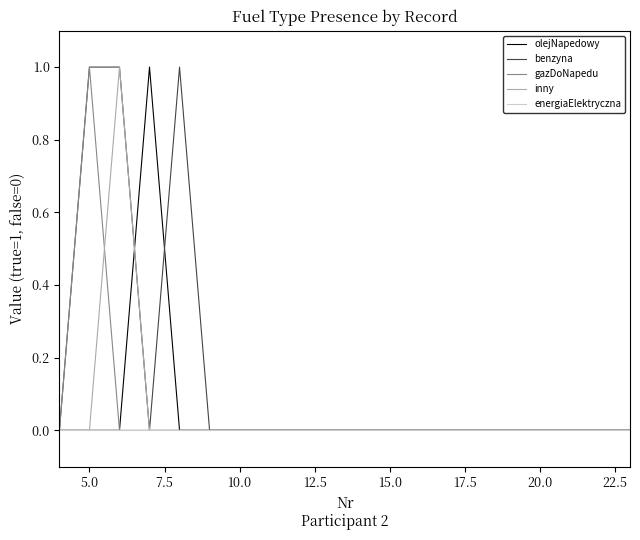

Which series has the largest total across all categories?

benzyna